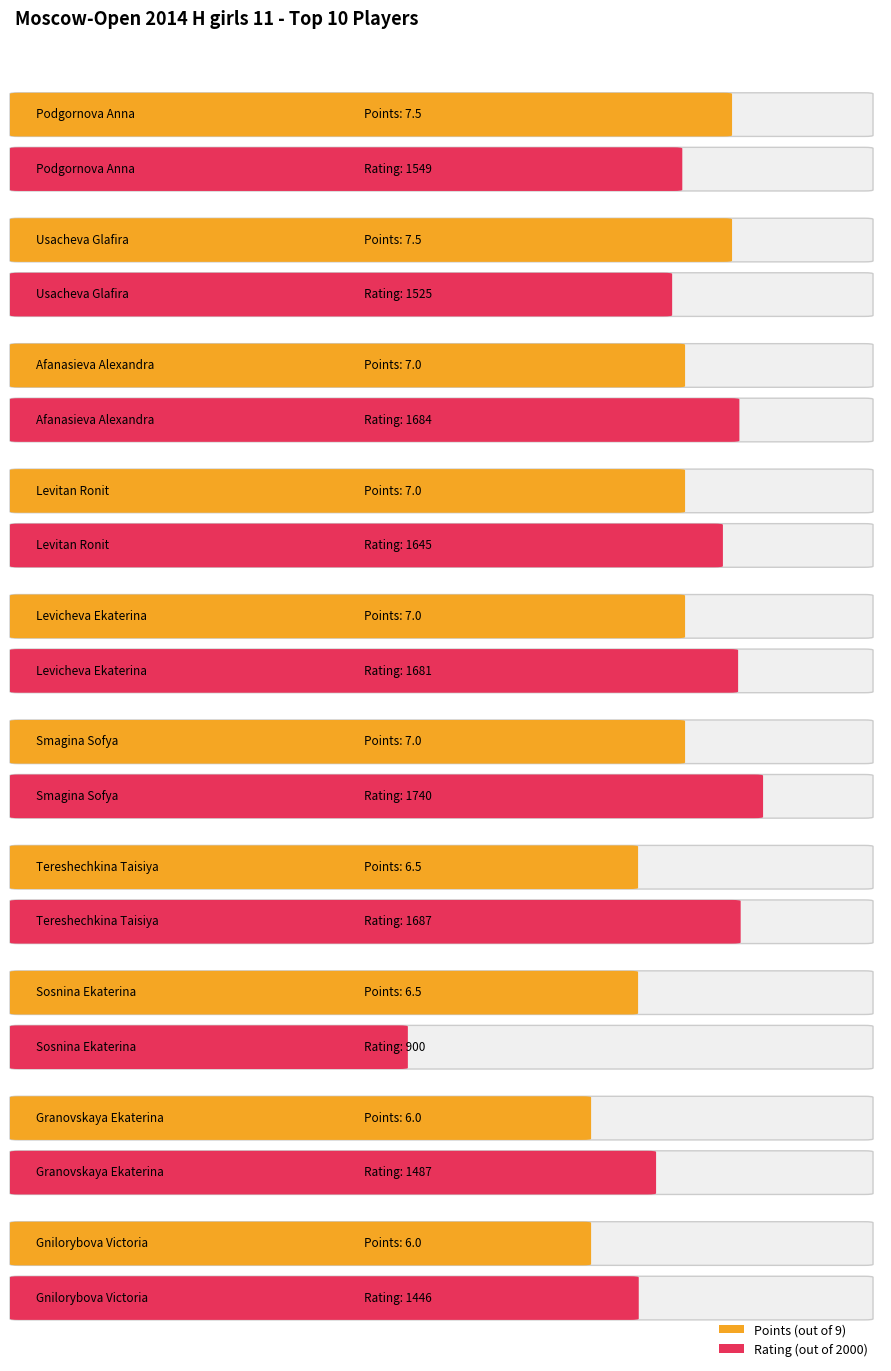

How many series are shown in this chart?

2